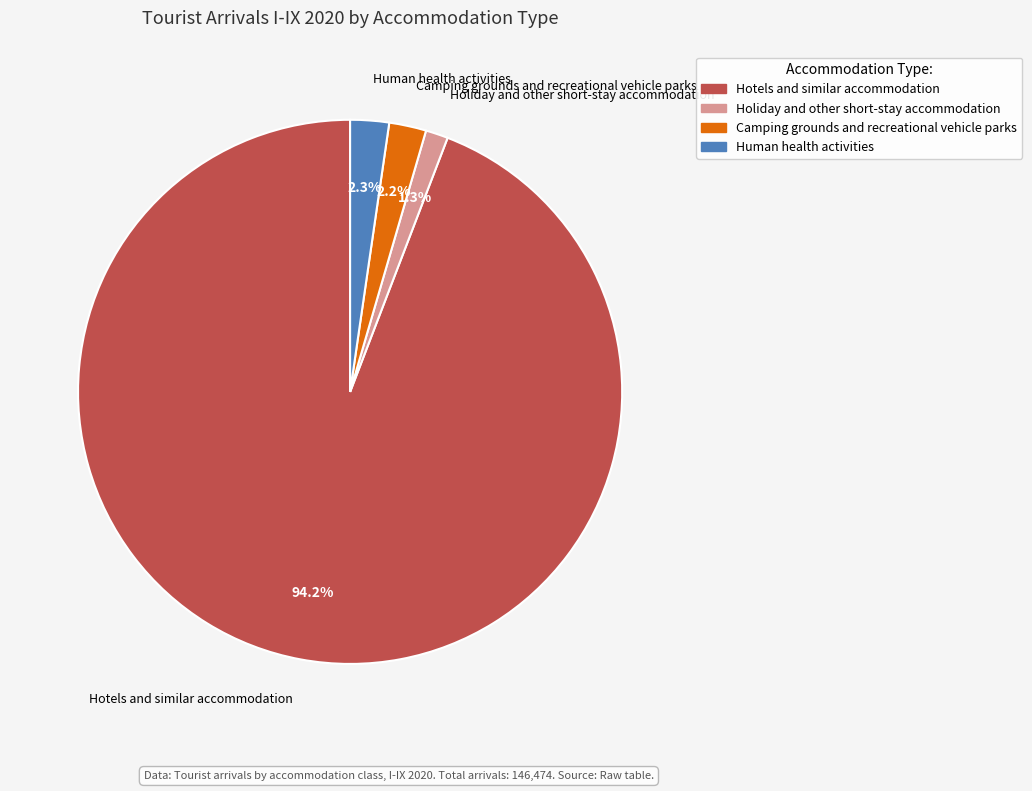

Combined, do Hotels and similar accommodation and Camping grounds and recreational vehicle parks account for over 50%?

Yes